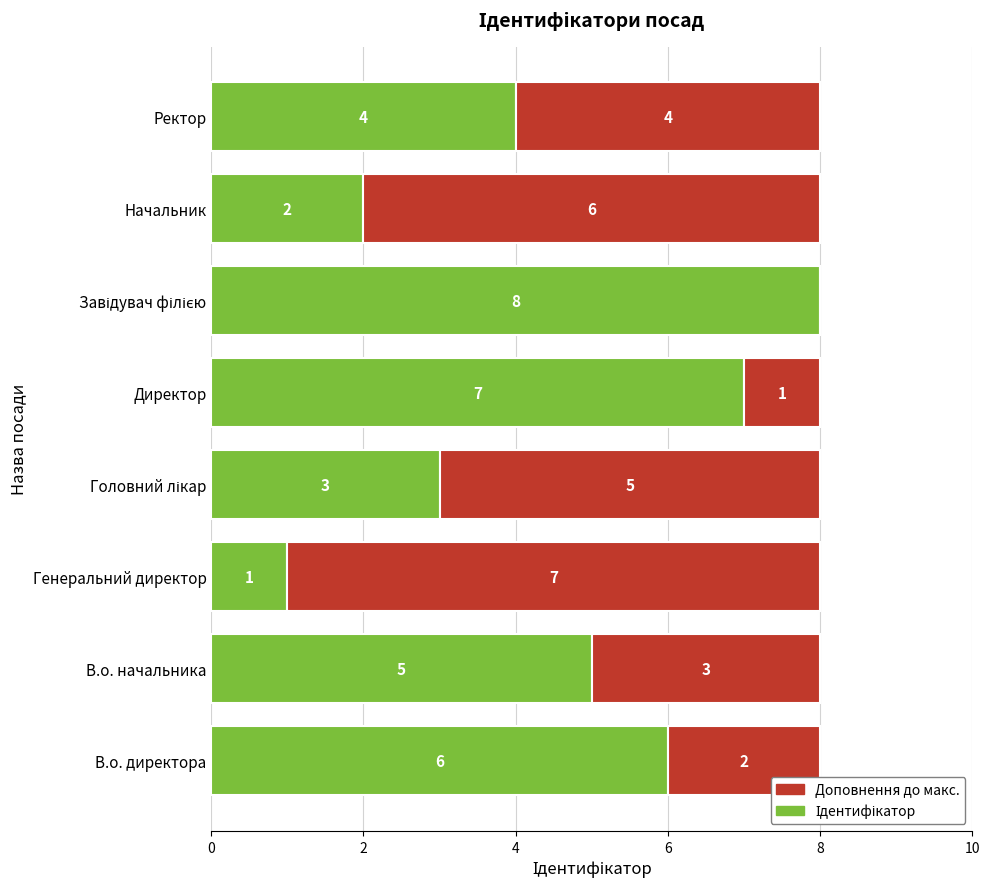

What is the total value across all series at Директор?

8